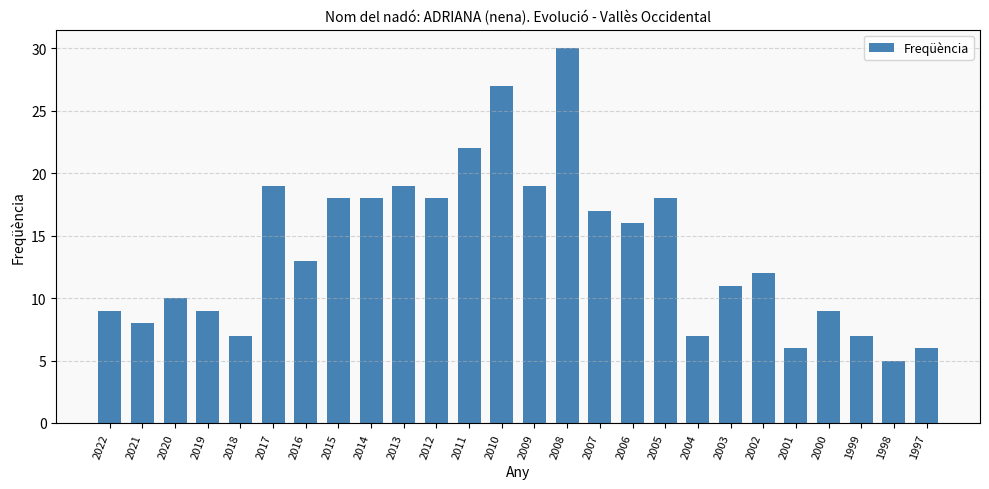

What is the minimum value shown in the chart?

5